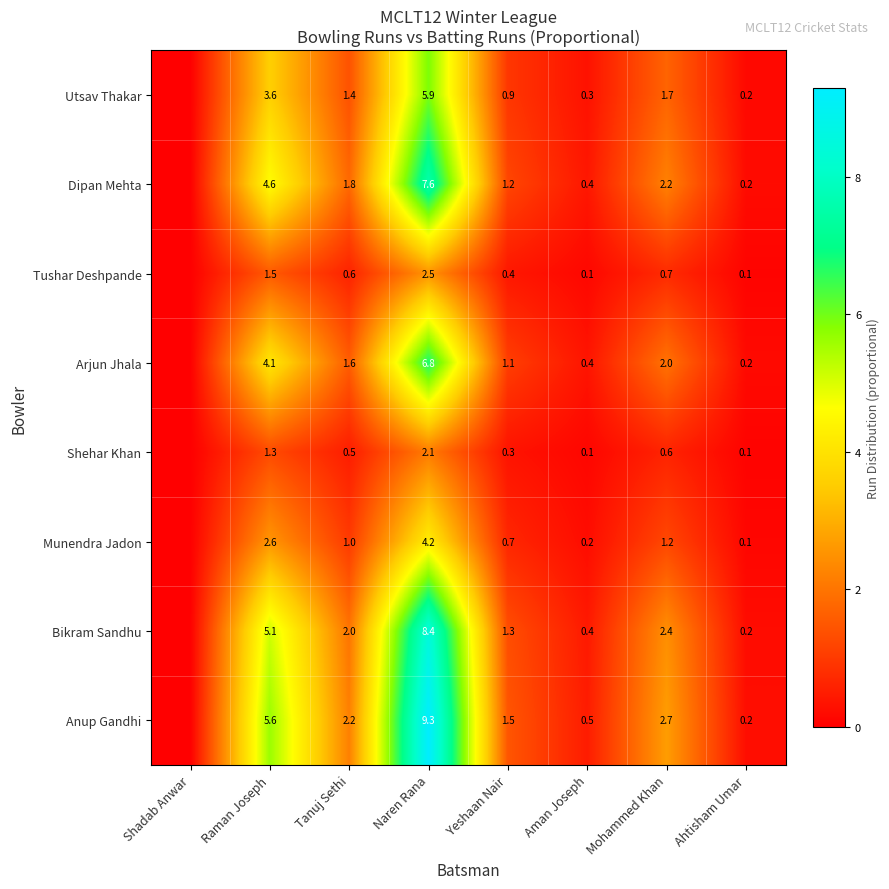

At Yeshaan Nair, list the series in order from smallest to largest.

Shehar Khan, Tushar Deshpande, Munendra Jadon, Utsav Thakar, Arjun Jhala, Dipan Mehta, Bikram Sandhu, Anup Gandhi